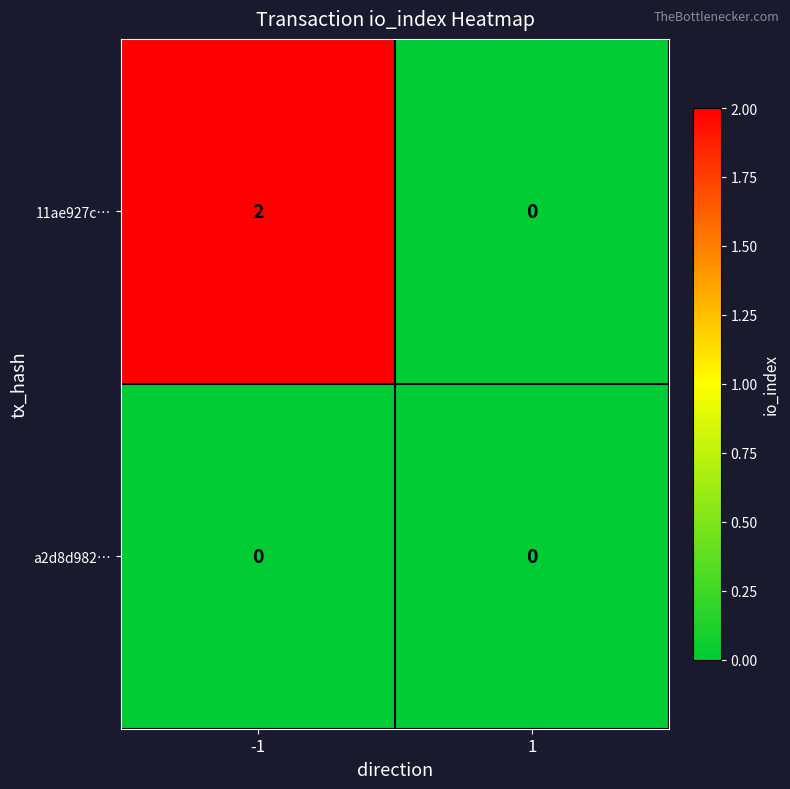

Count the number of data series in this chart.

2